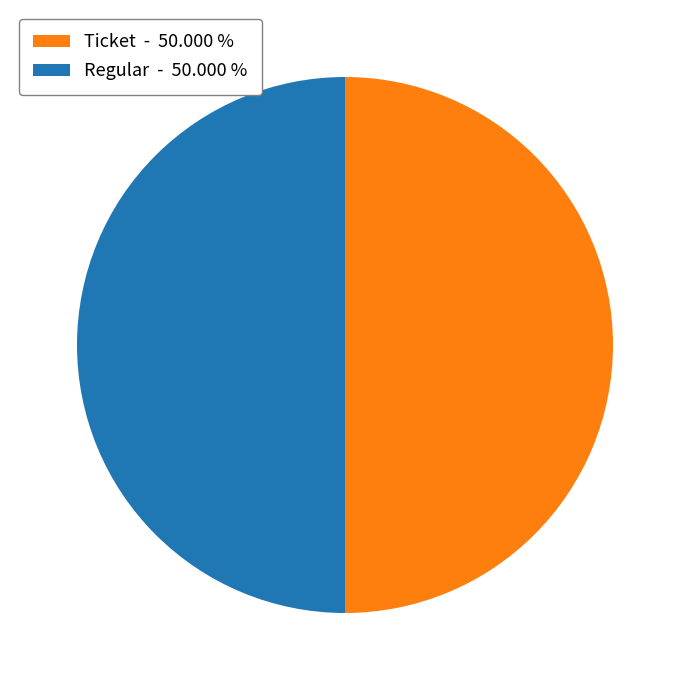

Count the number of slices in the pie.

2